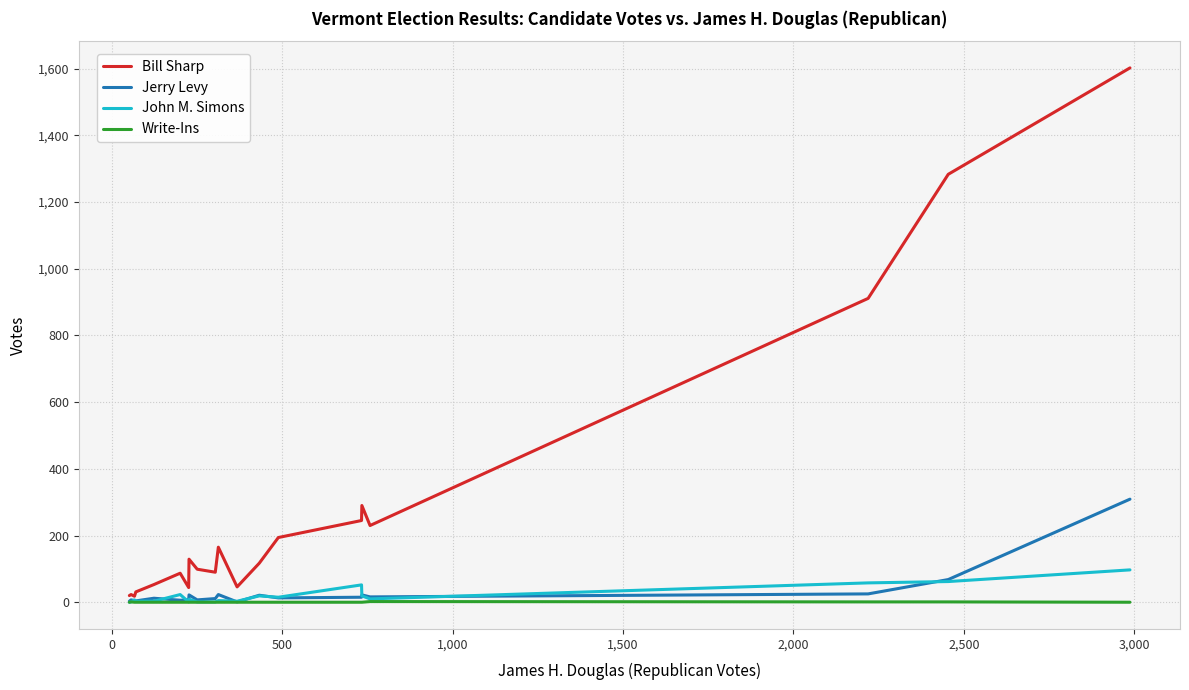

Rank the series by their maximum value, from lowest to highest.

Write-Ins, John M. Simons, Jerry Levy, Bill Sharp